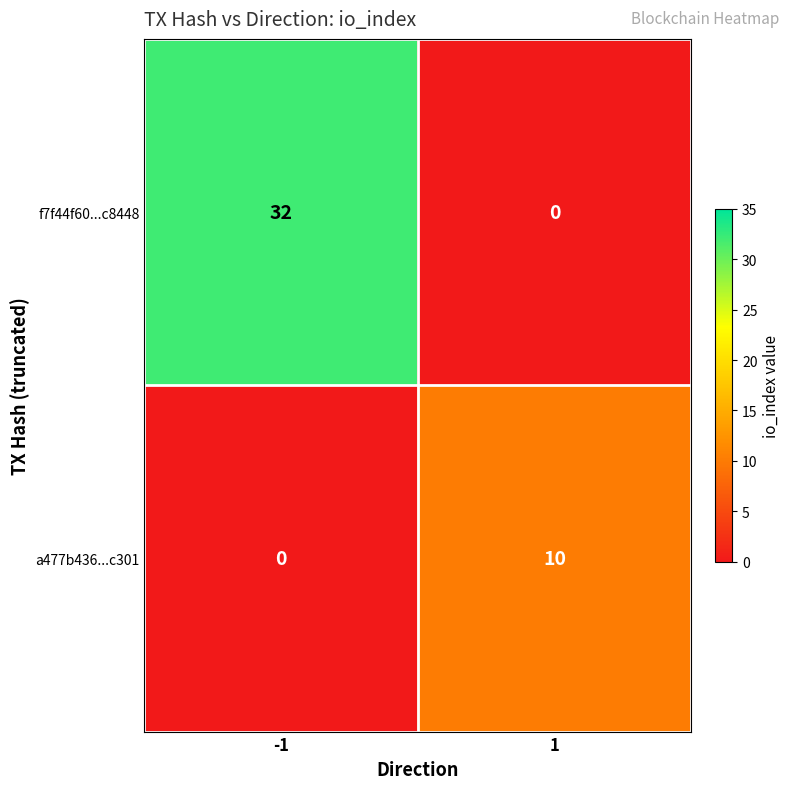

Reading right to left, what are all the values shown in this chart?

f7f44f60...c8448: 0	32
a477b436...c301: 10	0